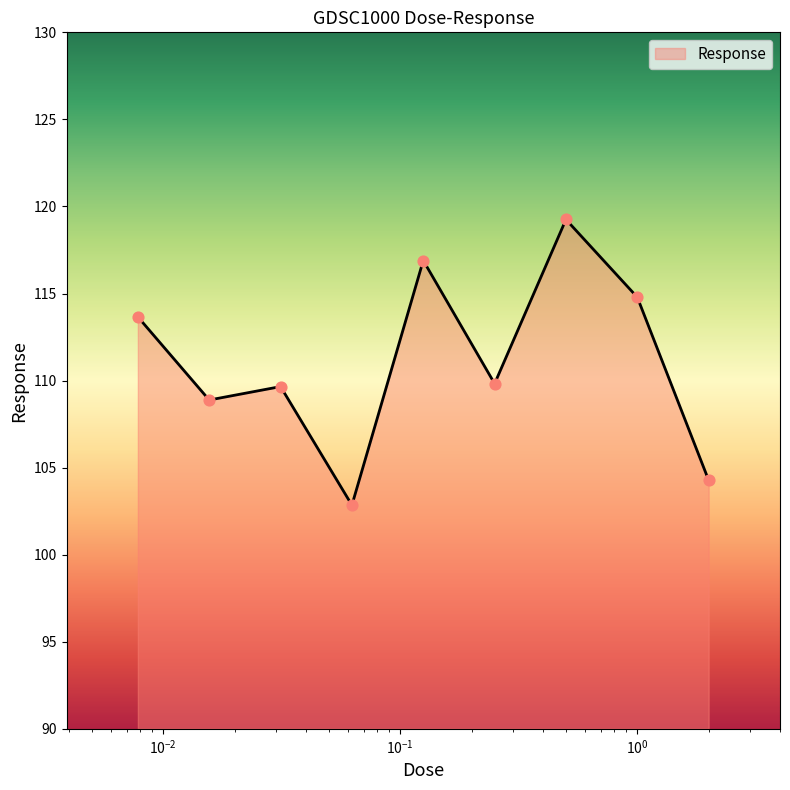

What is the maximum value shown in the chart?

119.3